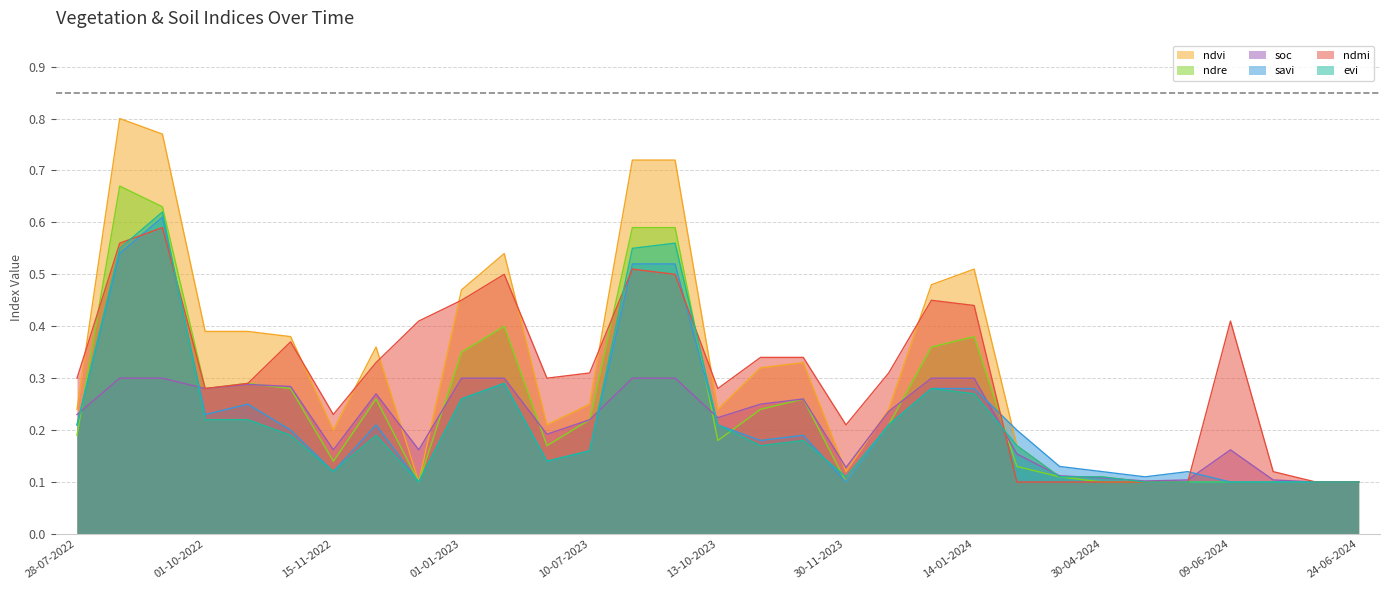

Reading left to right, list all the values displayed in this chart.

ndvi: 0.2	0.8	0.8	0.4	0.4	0.4	0.2	0.4	0.1	0.5	0.5	0.2	0.2	0.7	0.7	0.2	0.3	0.3	0.1	0.2	0.5	0.5	0.2	0.1	0.1	0.1	0.1	0.1	0.1	0.1	0.1
ndre: 0.2	0.7	0.6	0.3	0.3	0.3	0.1	0.3	0.1	0.3	0.4	0.2	0.2	0.6	0.6	0.2	0.2	0.3	0.1	0.2	0.4	0.4	0.1	0.1	0.1	0.1	0.1	0.1	0.1	0.1	0.1
soc: 0.2	0.3	0.3	0.3	0.3	0.3	0.2	0.3	0.2	0.3	0.3	0.2	0.2	0.3	0.3	0.2	0.2	0.3	0.1	0.2	0.3	0.3	0.2	0.1	0.1	0.1	0.1	0.2	0.1	0.1	0.1
savi: 0.2	0.5	0.6	0.2	0.2	0.2	0.1	0.2	0.1	0.3	0.3	0.1	0.2	0.5	0.5	0.2	0.2	0.2	0.1	0.2	0.3	0.3	0.2	0.1	0.1	0.1	0.1	0.1	0.1	0.1	0.1
ndmi: 0.3	0.6	0.6	0.3	0.3	0.4	0.2	0.3	0.4	0.5	0.5	0.3	0.3	0.5	0.5	0.3	0.3	0.3	0.2	0.3	0.5	0.4	0.1	0.1	0.1	0.1	0.1	0.4	0.1	0.1	0.1
evi: 0.2	0.6	0.6	0.2	0.2	0.2	0.1	0.2	0.1	0.3	0.3	0.1	0.2	0.6	0.6	0.2	0.2	0.2	0.1	0.2	0.3	0.3	0.2	0.1	0.1	0.1	0.1	0.1	0.1	0.1	0.1